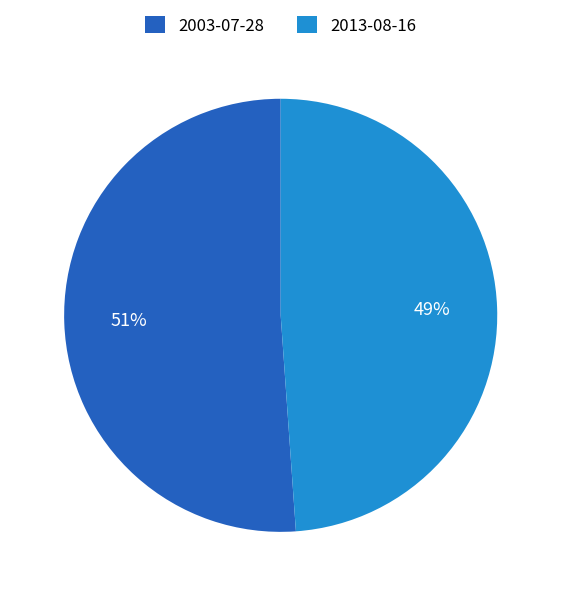

Is the sum of 2013-08-16 and 2003-07-28 greater than half?

Yes